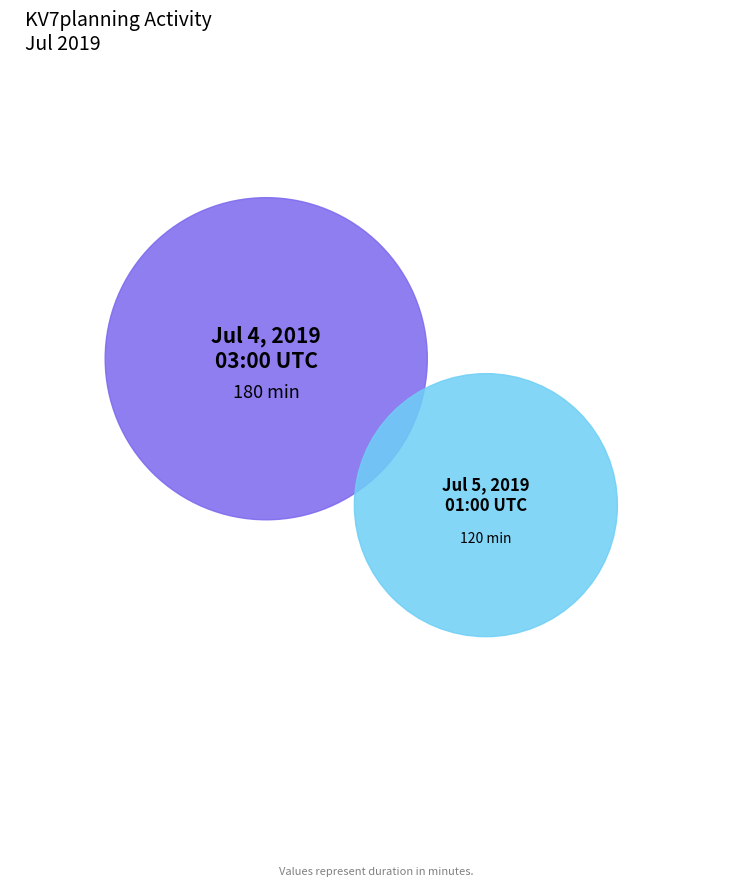

Which category has the biggest portion of the pie?

2019-07-04 03:00:00+00:00